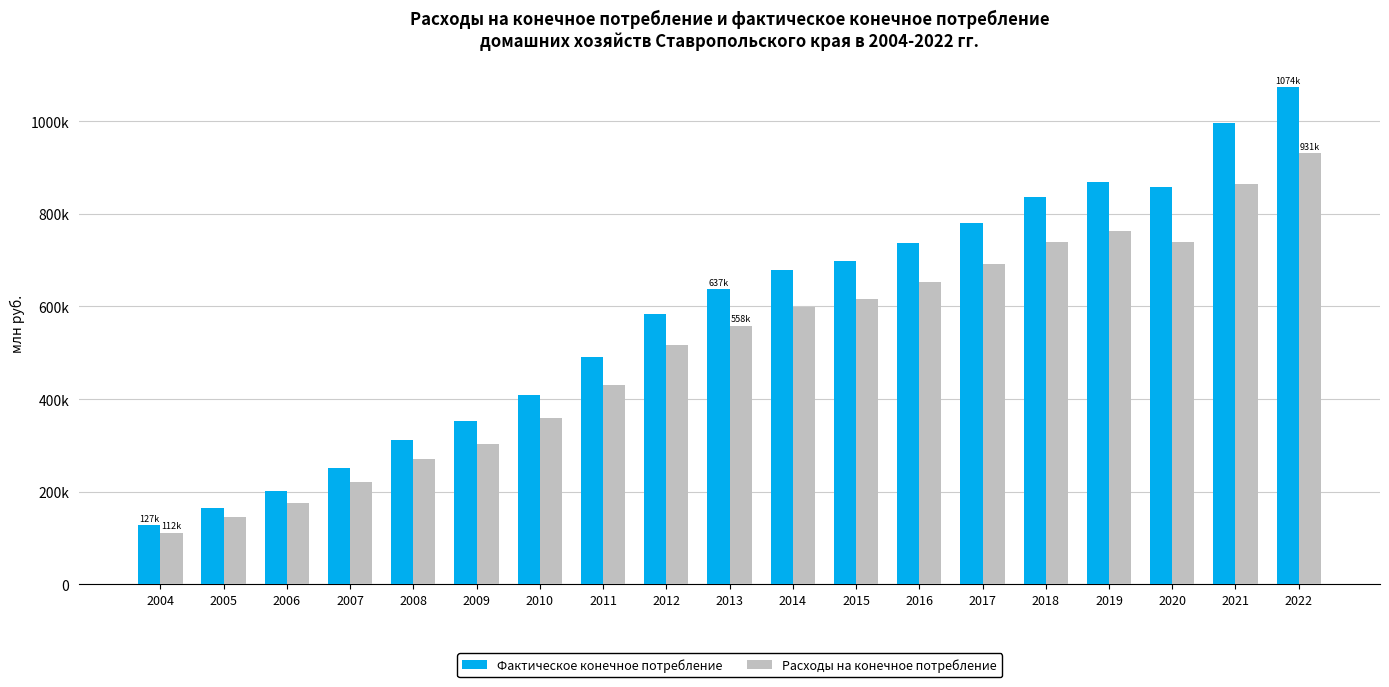

Which category has the lowest value across all series?

2004